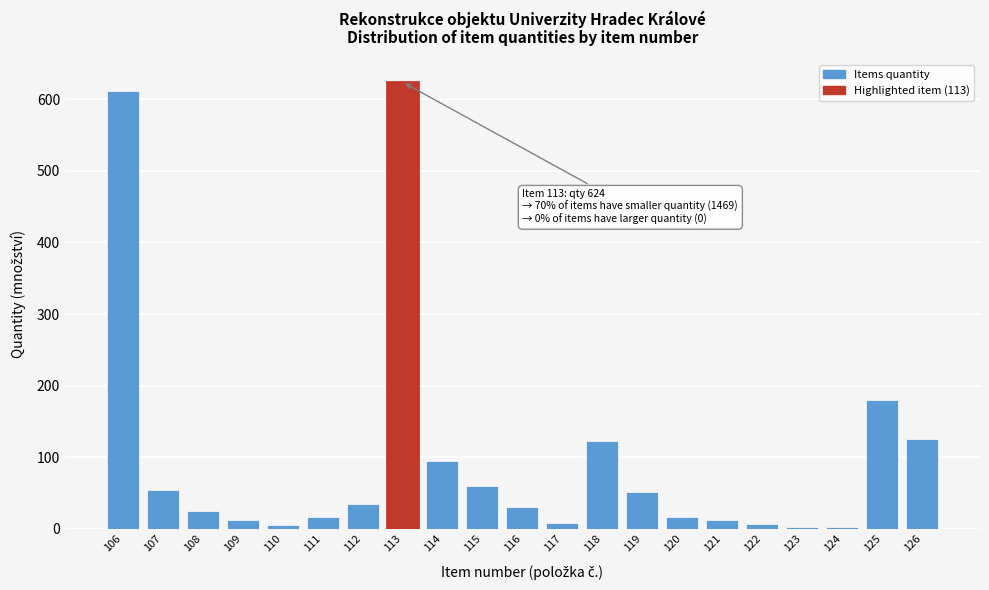

What is the difference between the second highest and minimum values?

610